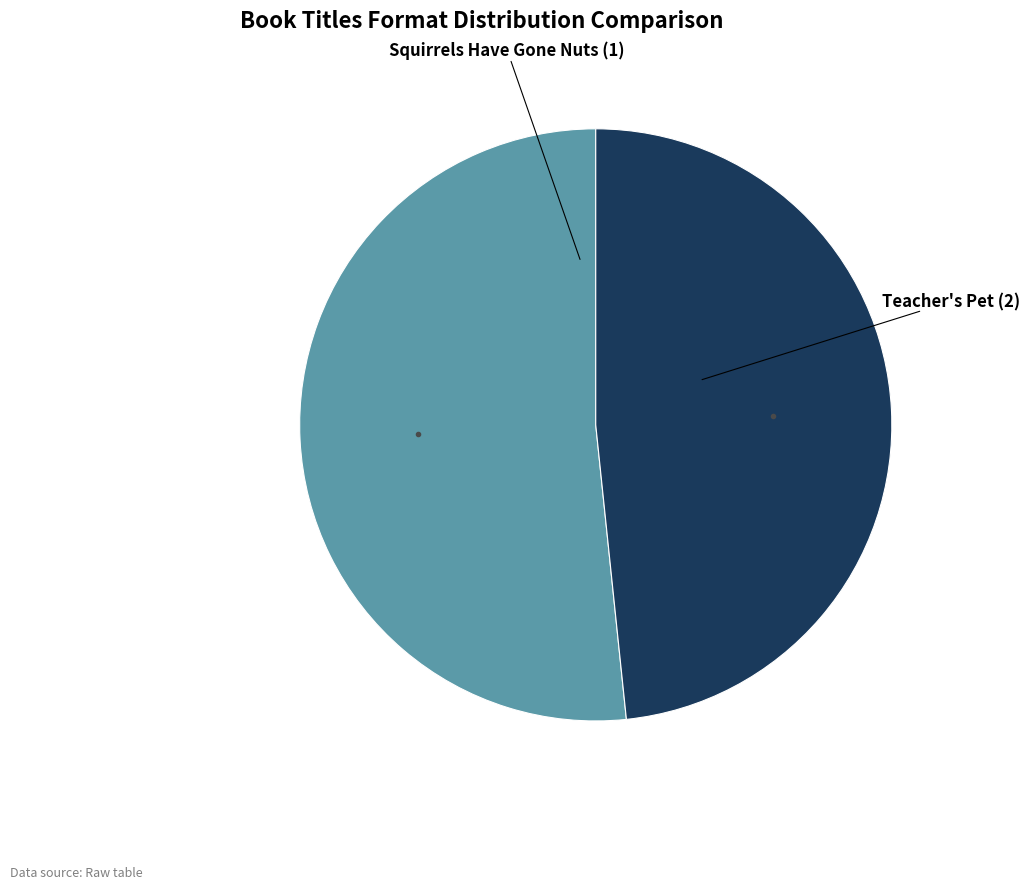

Does any single category account for the majority?

Yes